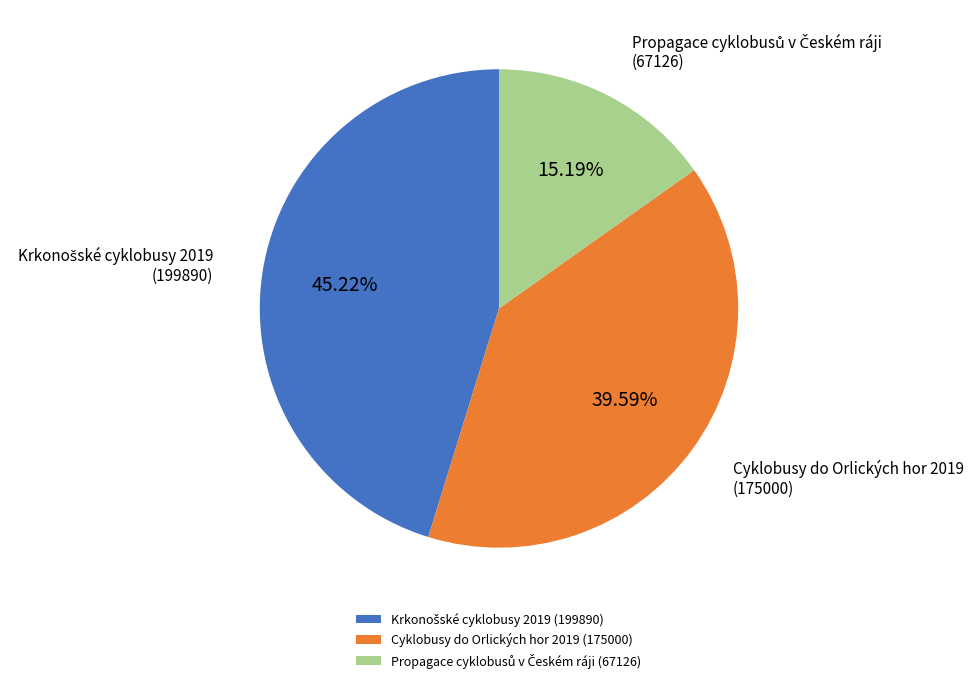

Is there a majority slice in this chart?

No